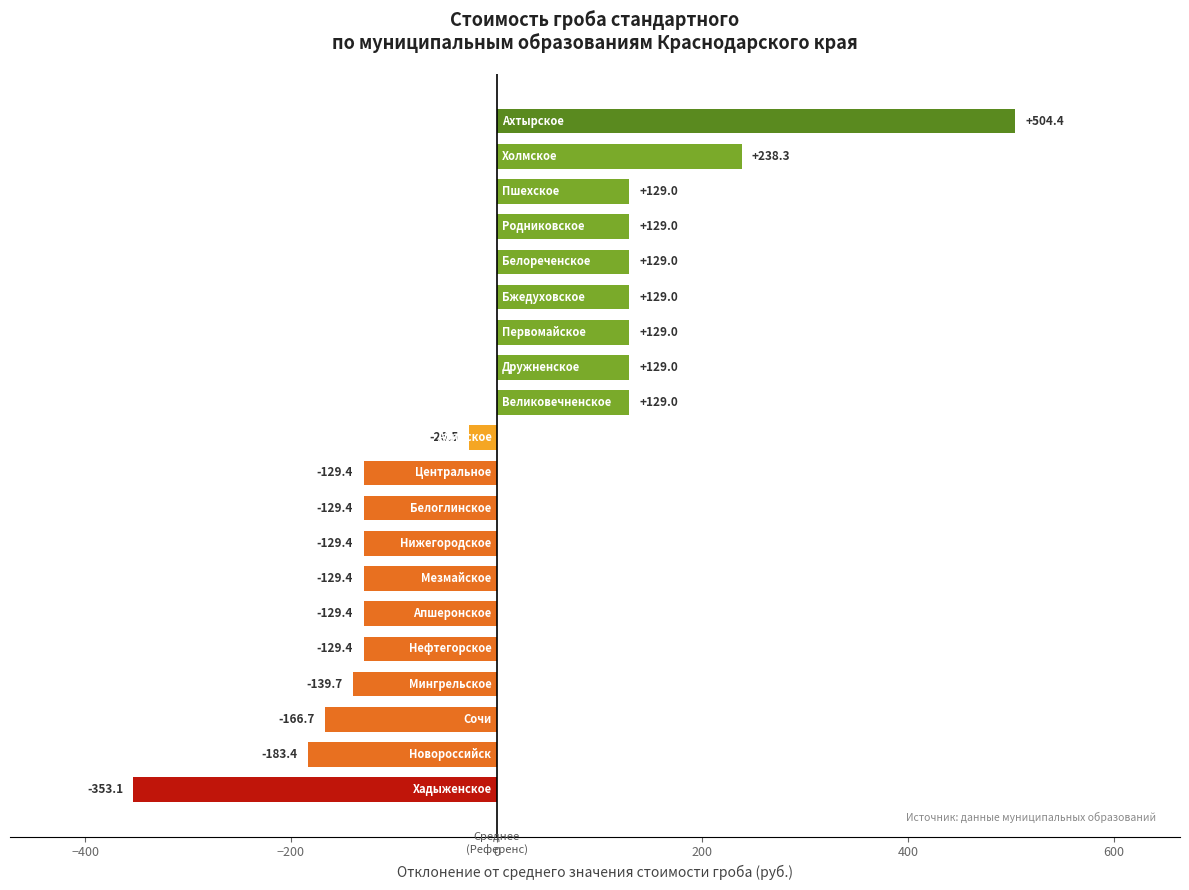

Reading bottom to top, transcribe all the data shown in this chart.

-353.1	-183.4	-166.7	-139.7	-129.4	-129.4	-129.4	-129.4	-129.4	-129.4	-26.5	129.0	129.0	129.0	129.0	129.0	129.0	129.0	238.3	504.4